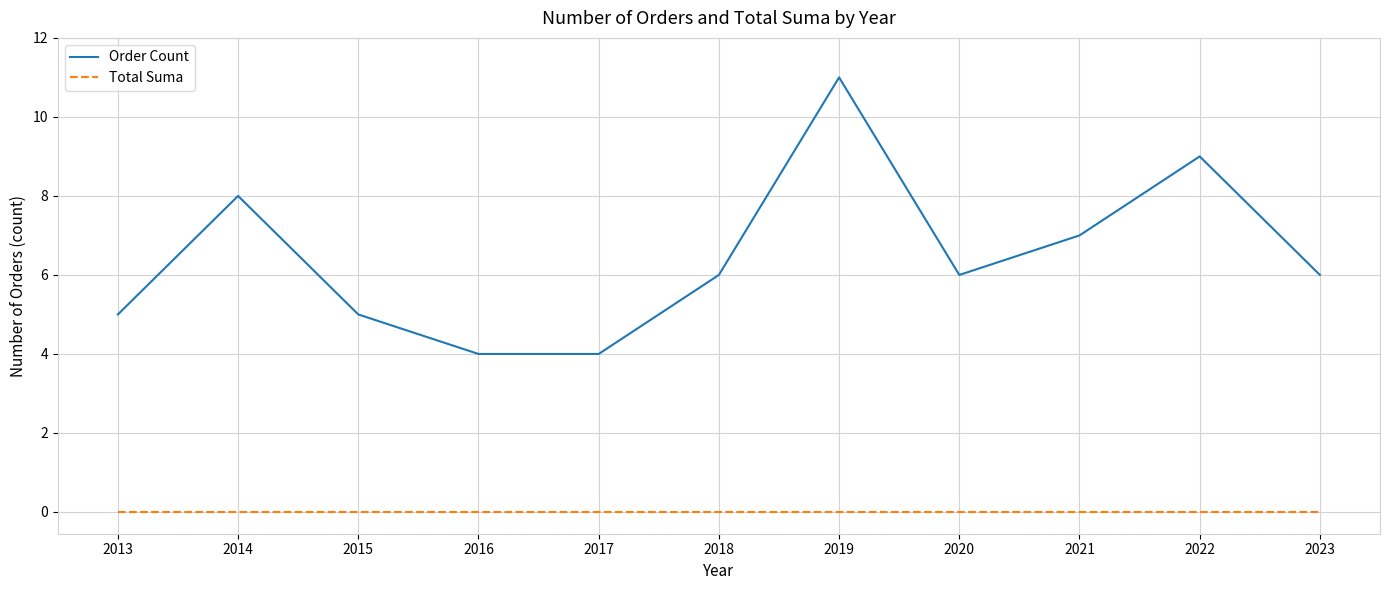

Which series has the largest range (max minus min)?

Order Count